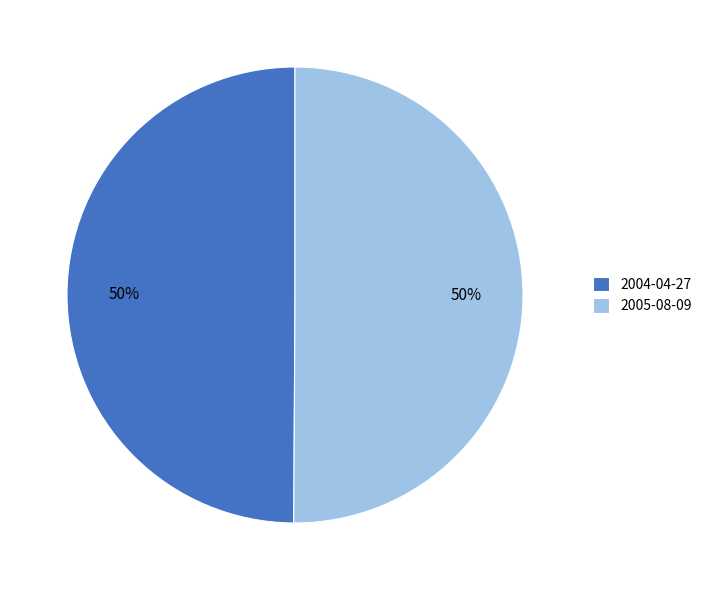

Do 2005-08-09 and 2004-04-27 together represent more than half of the pie?

Yes